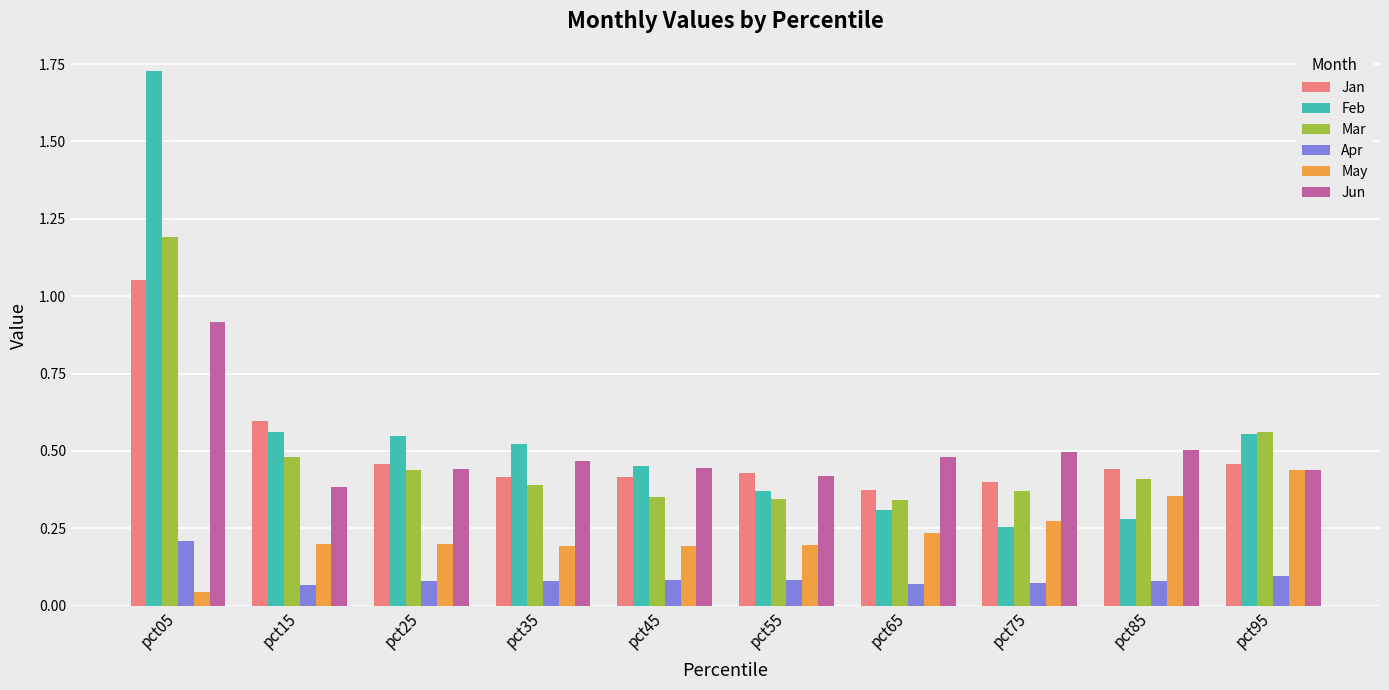

Count the Mar values in the range 0 to 1.

9